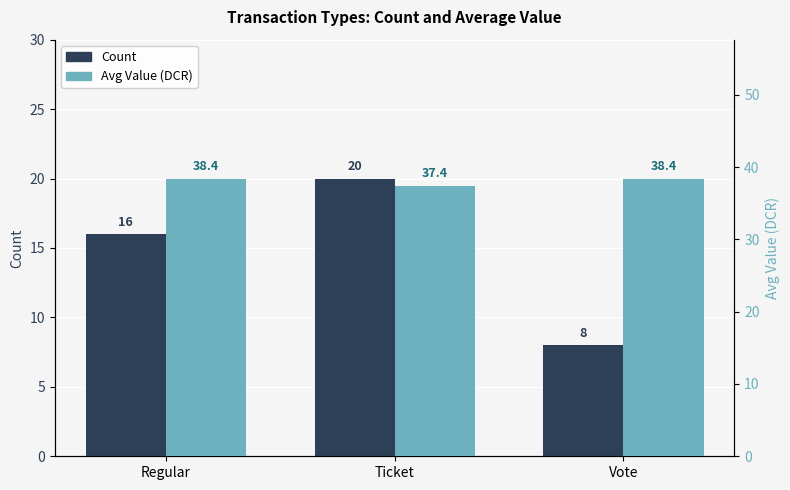

What is the maximum value for Avg Value?

38.4